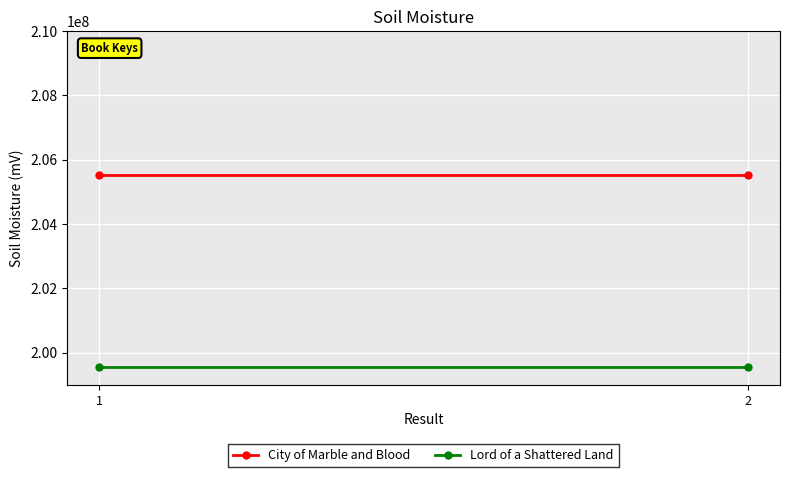

What value does the City of Marble and Blood series have at 1?

205520207